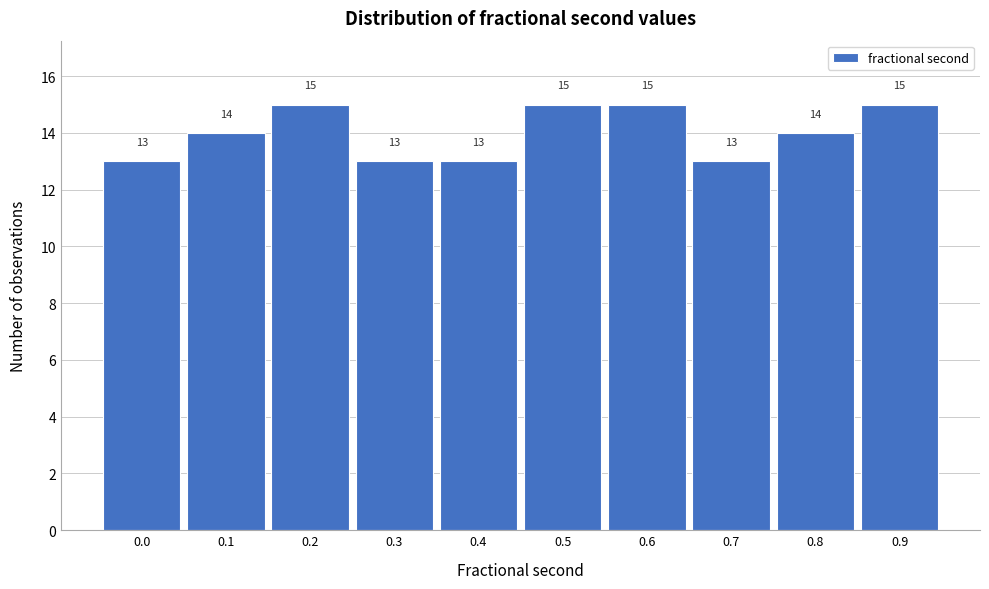

Reading left to right, transcribe all the data shown in this chart.

0.0=13	0.1=14	0.2=15	0.3=13	0.4=13	0.5=15	0.6=15	0.7=13	0.8=14	0.9=15